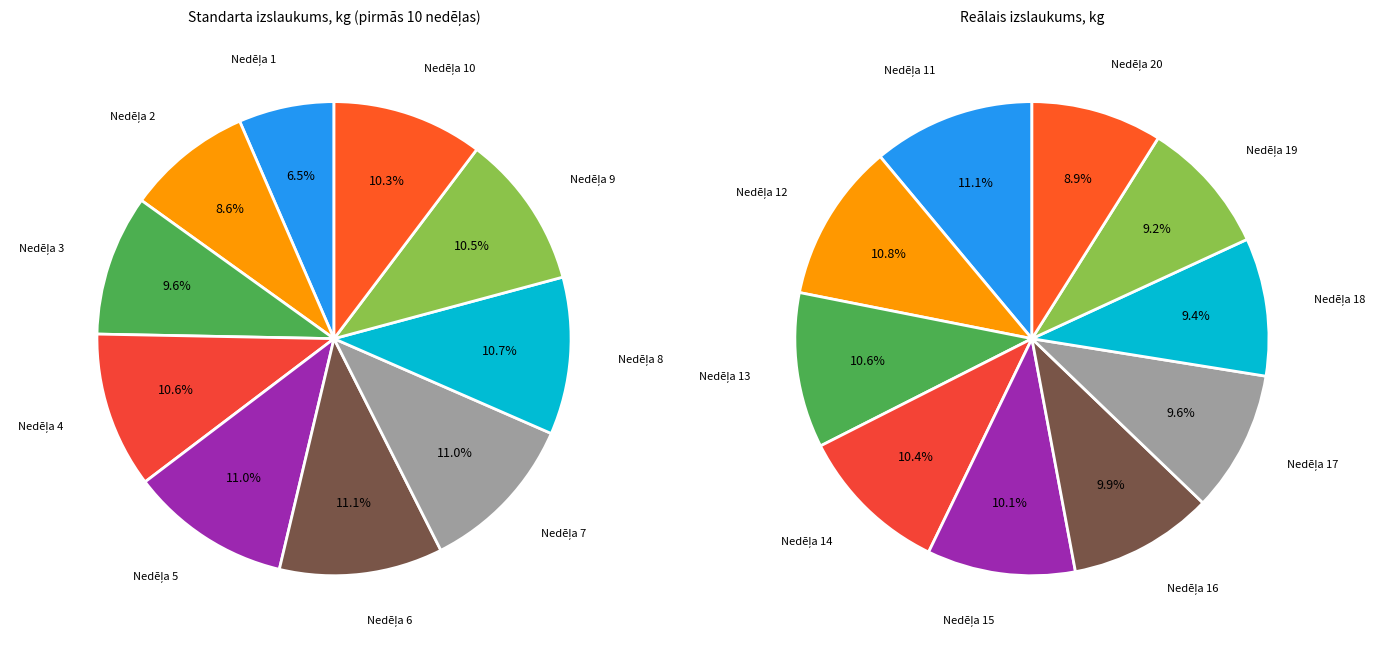

Combined, what portion of the pie is Nedēļa 7 and Nedēļa 8?

21.7%